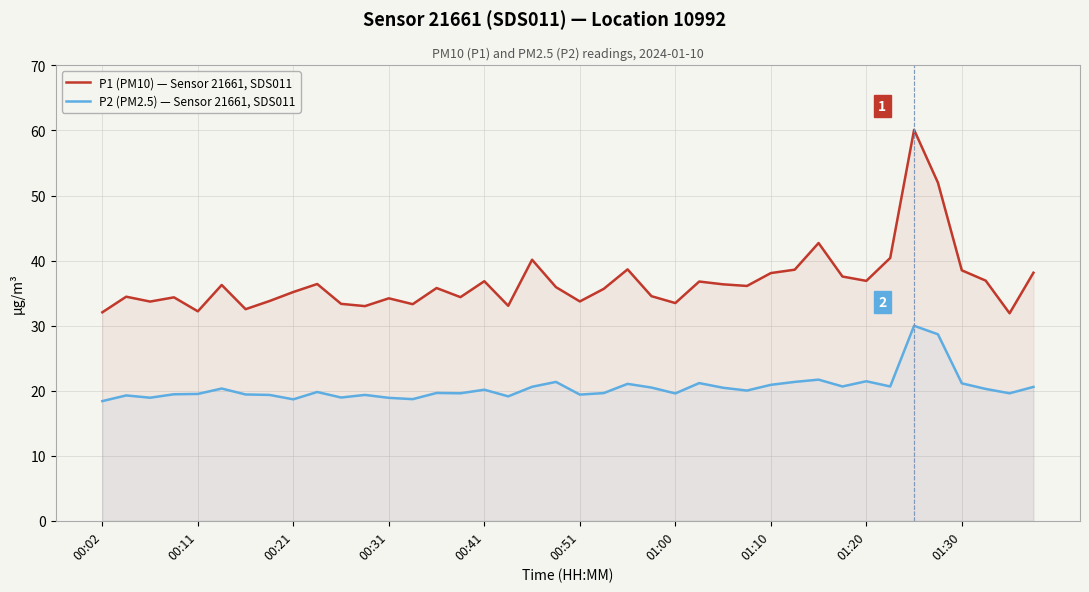

What is the highest value of the P1 (PM10) — Sensor 21661, SDS011 series?

60.1